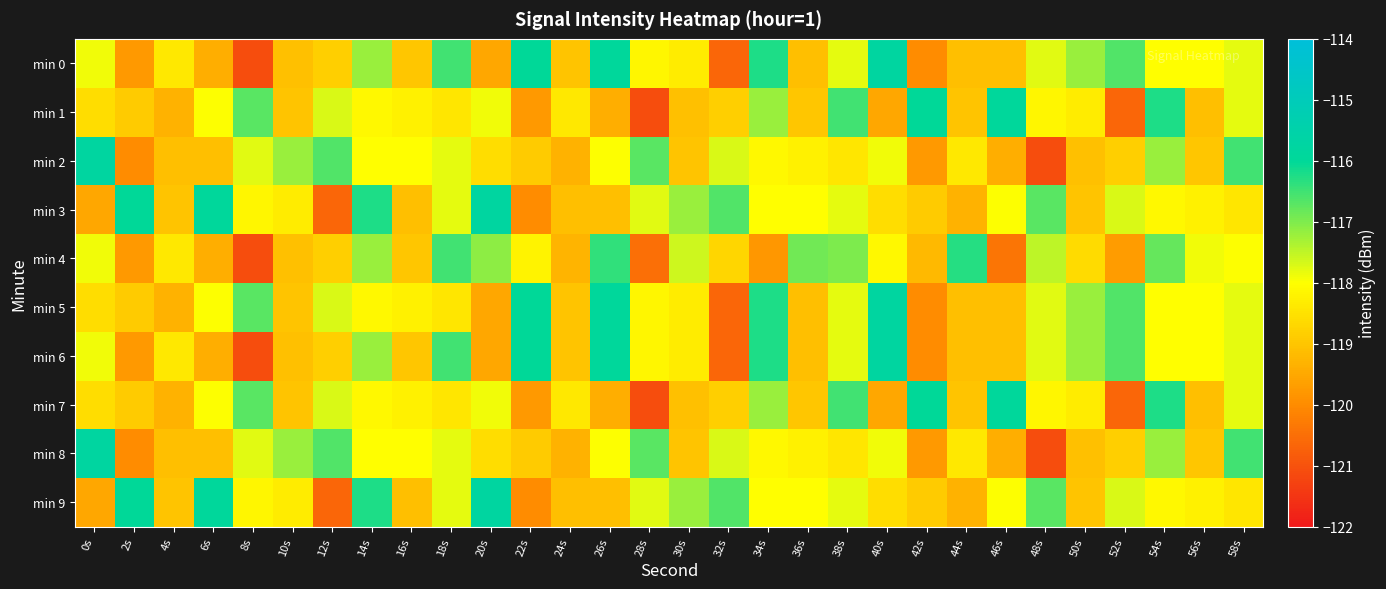

At how many categories does at least one series exceed -117?

23